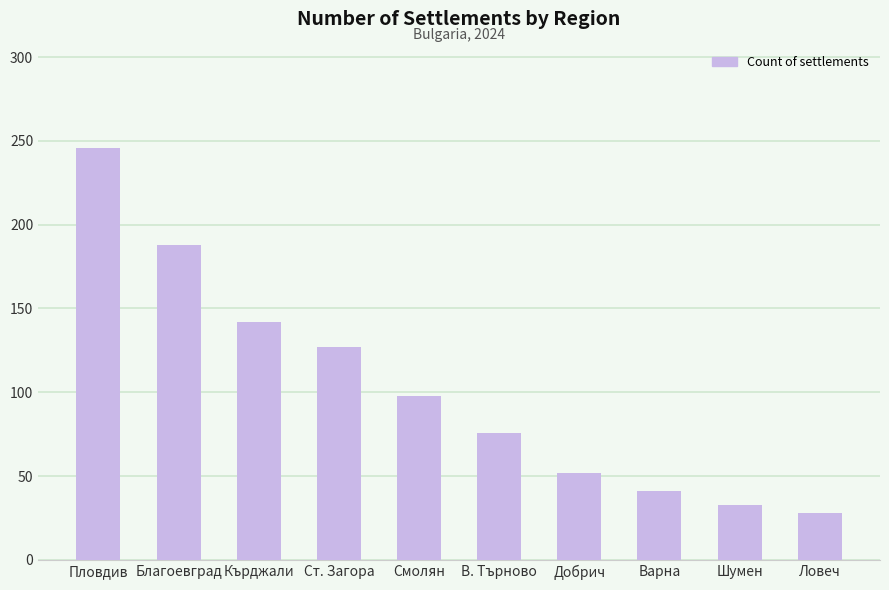

At which label does the data first exceed 98?

Пловдив